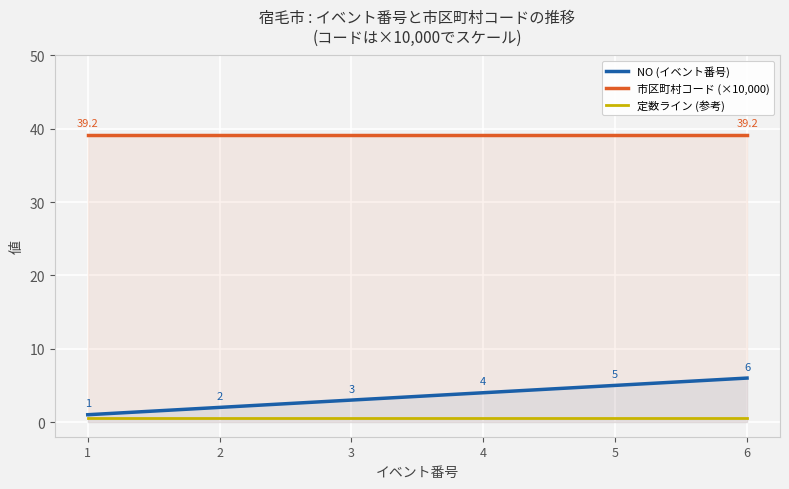

How many series are shown in this chart?

3